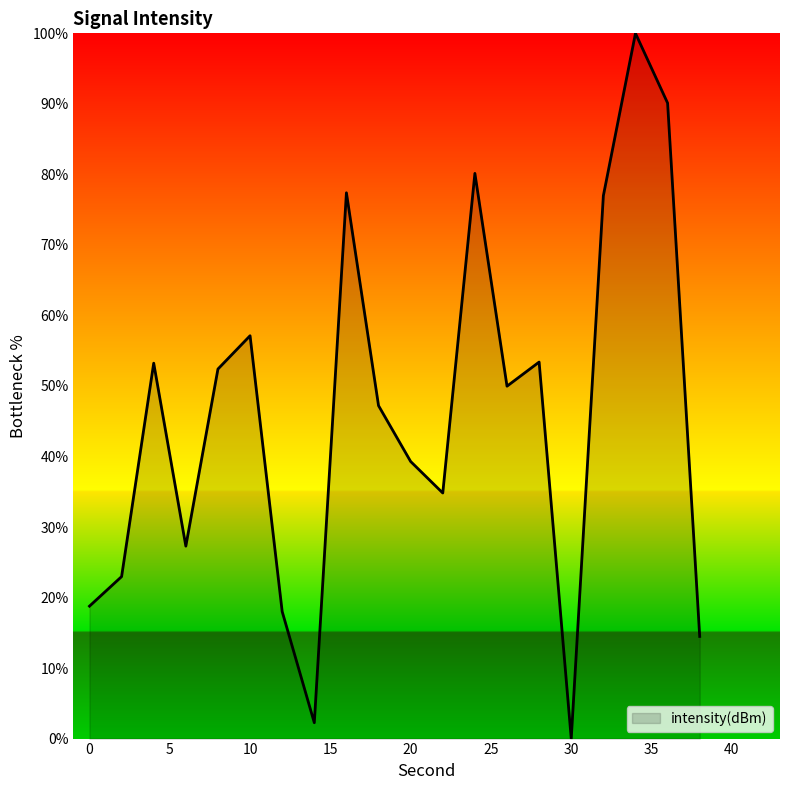

What is the maximum value shown in the chart?

100.0